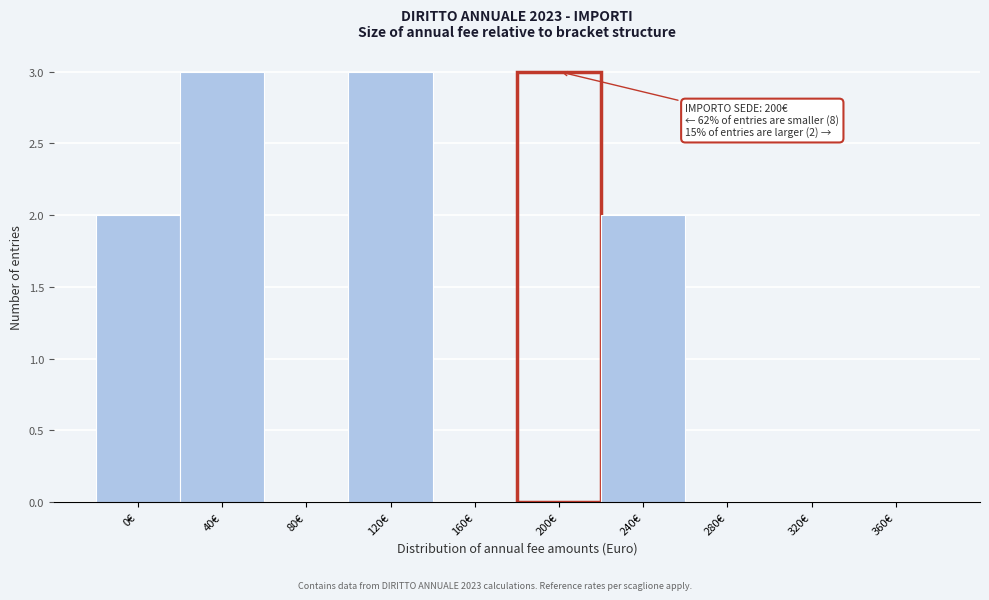

Reading right to left, extract all data points from this chart.

360€=0	320€=0	280€=0	240€=2	200€=3	160€=0	120€=3	80€=0	40€=3	0€=2